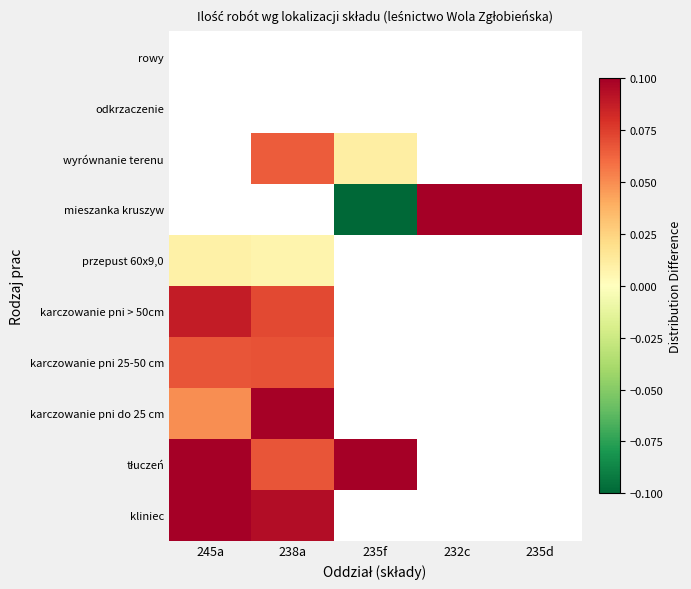

At 238a, list the series in order from largest to smallest.

karczowanie pni do 25 cm, kliniec, karczowanie pni > 50cm, tłuczeń, przepust 60x9,0, mieszanka kruszyw, wyrównanie terenu, odkrzaczenie, rowy, karczowanie pni 25-50 cm